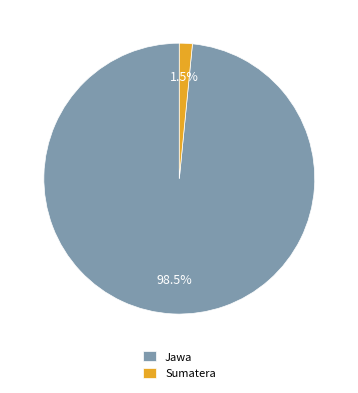

Is the sum of Sumatera and Jawa greater than half?

Yes